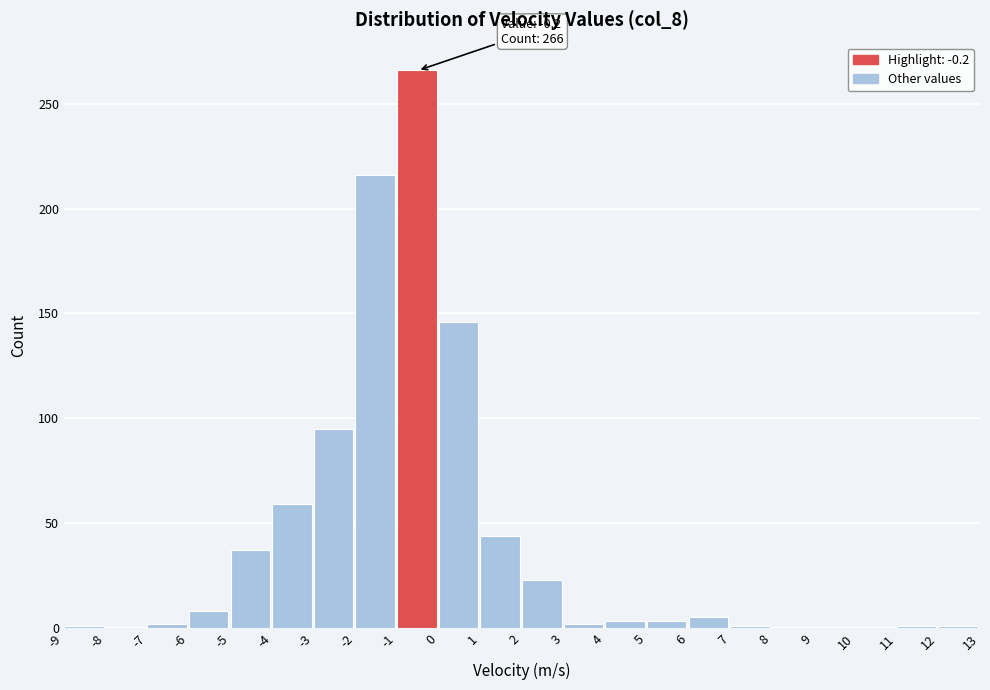

Over which range of the x-axis is the bar tallest?

-1 to 0